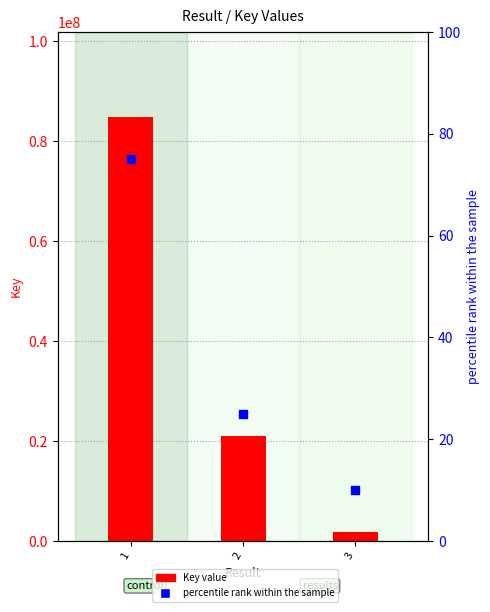

At which category is the sum across all series the highest?

1